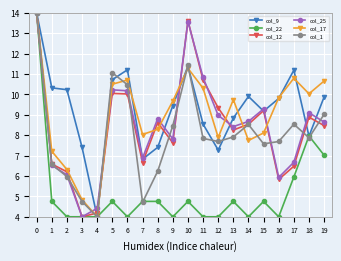

What is the difference between the highest and lowest values at 12?

5.3